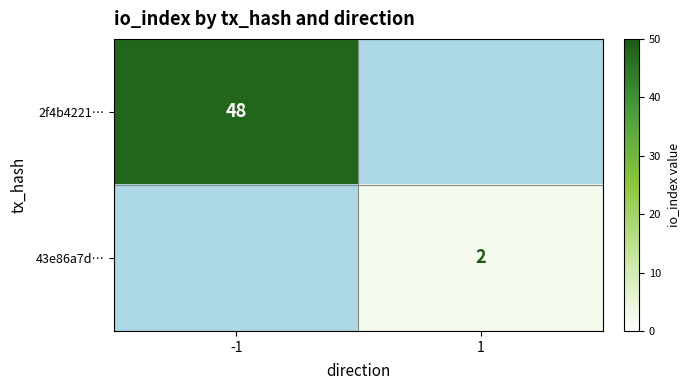

The value of 2f4b4221… at -1 is 63.4. True or false?

False